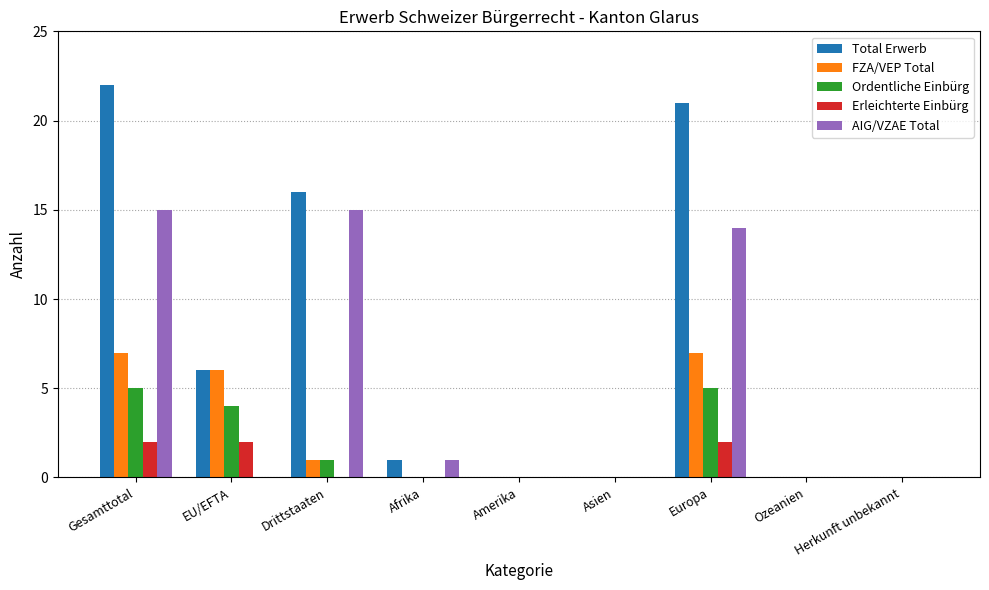

What is the sum of all Total Erwerb values?

66